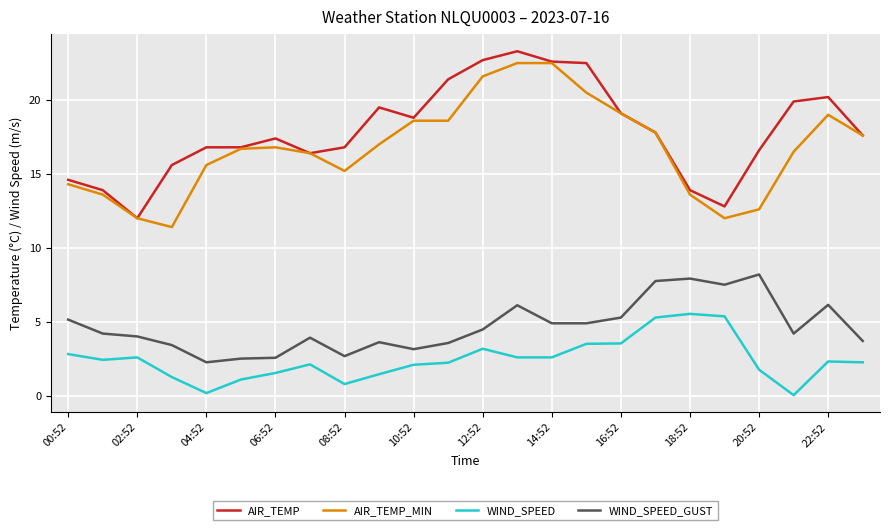

True or false: AIR_TEMP and WIND_SPEED_GUST cross at least once.

False